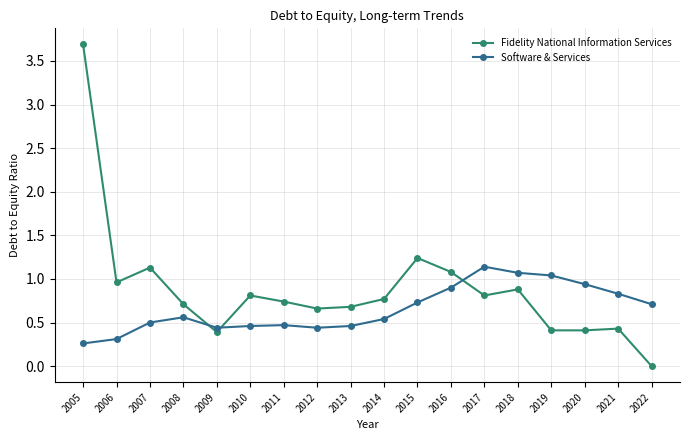

At which label is Fidelity National Information Services closest to 1?

2006